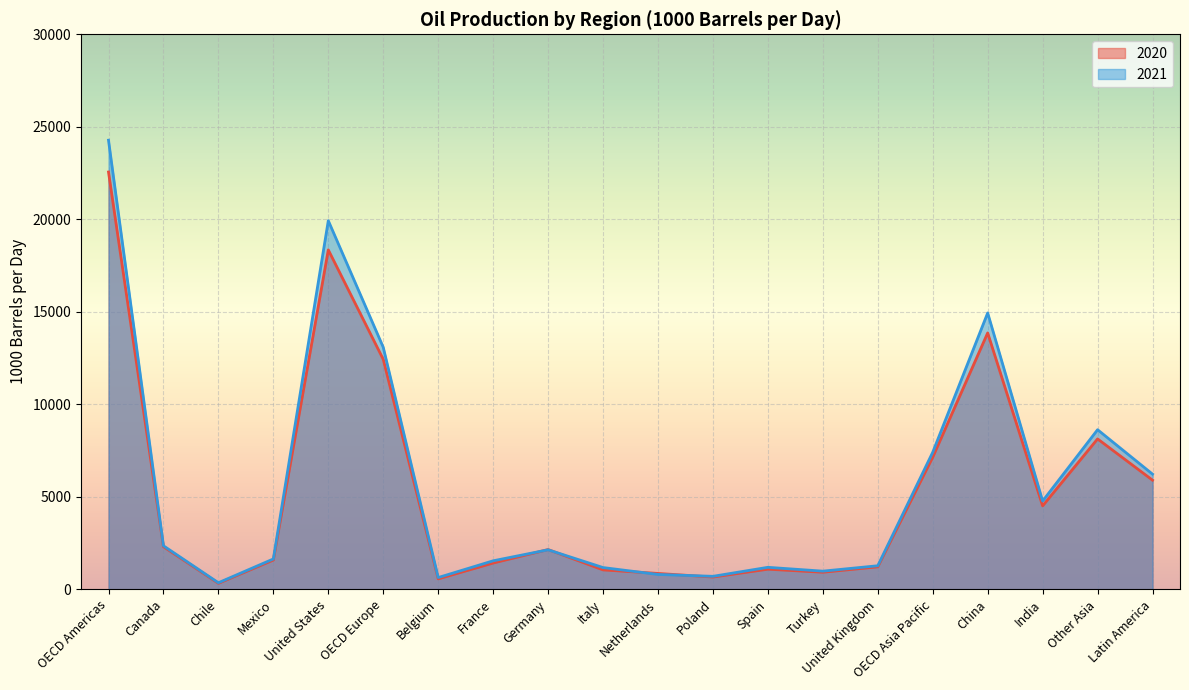

What is the greatest value displayed?

24275